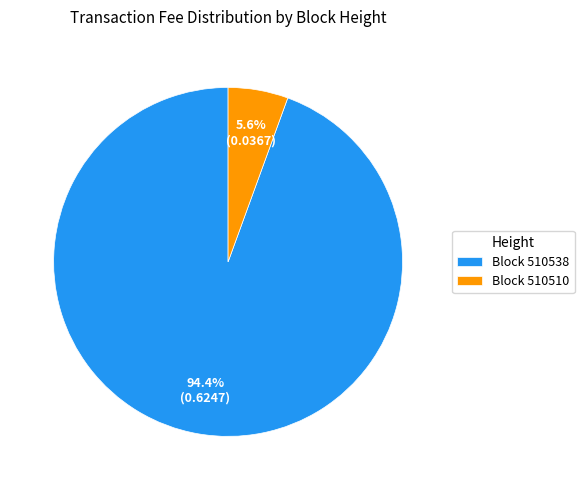

Count the number of slices in the pie.

2